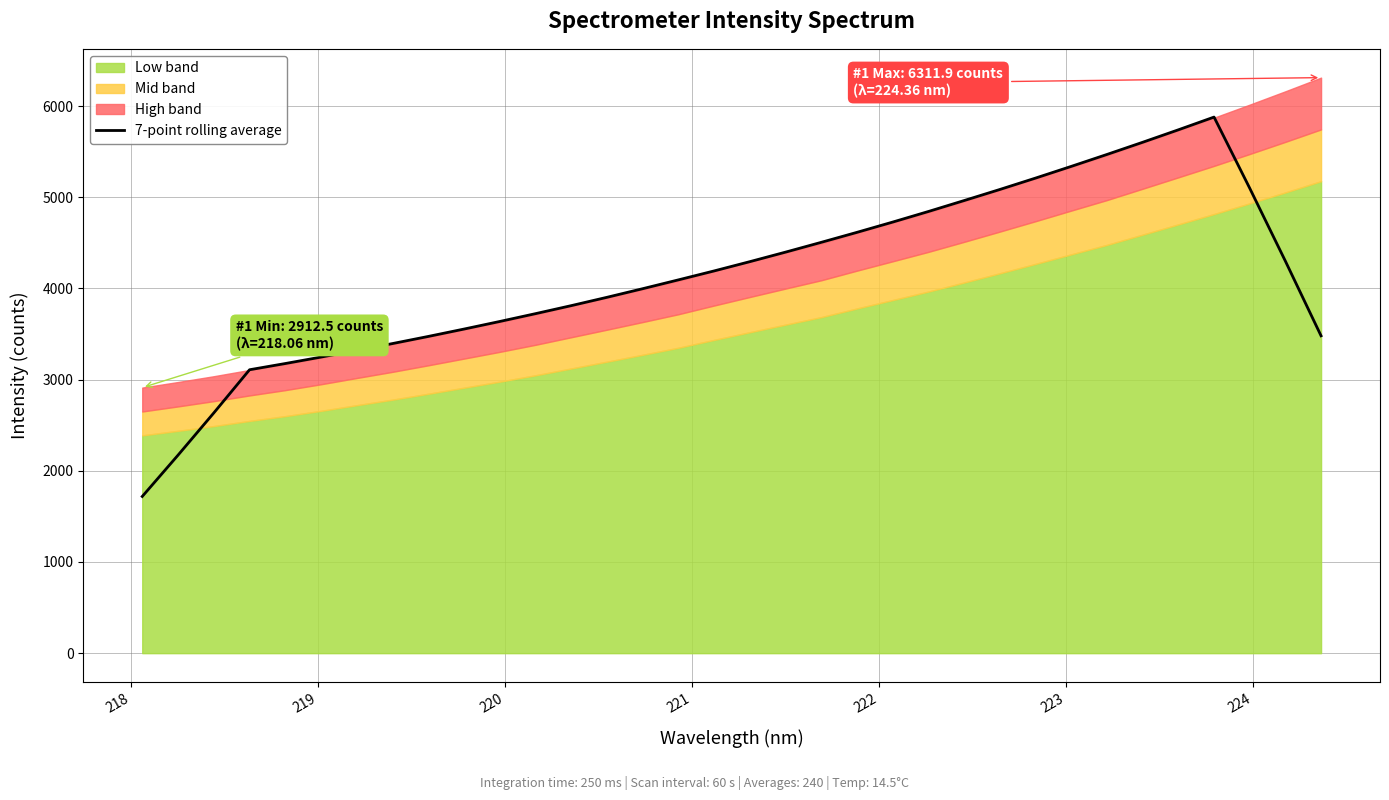

What is the lowest value of the 7-point rolling average series?

1718.5